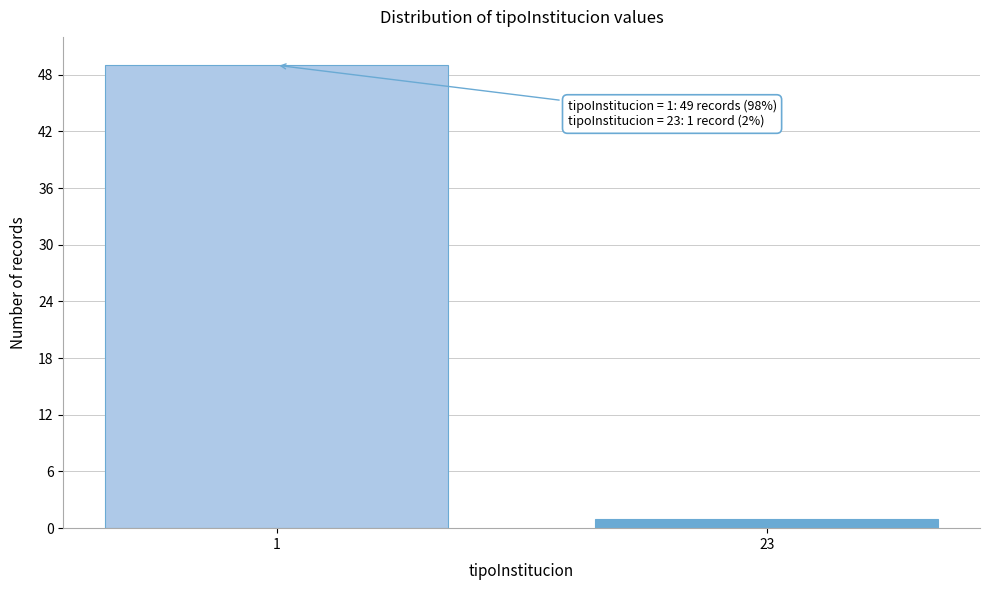

Reading left to right, list all the values displayed in this chart.

49	1